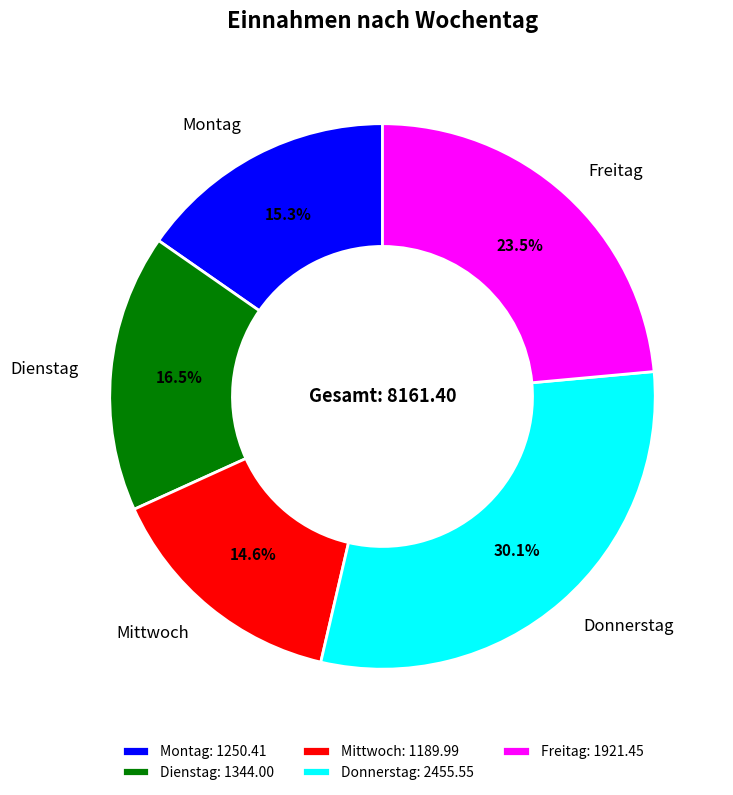

Do Freitag and Dienstag together represent more than half of the pie?

No